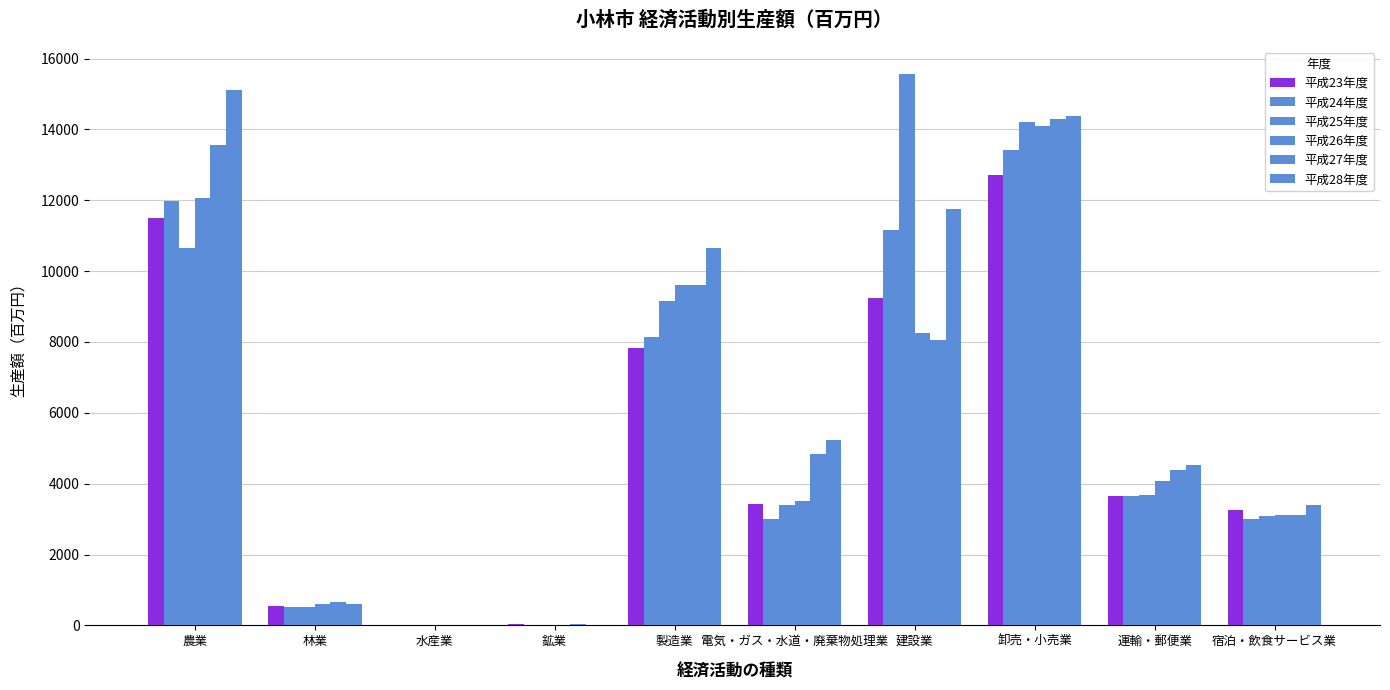

What is the label of the 2nd bar from the left?

林業